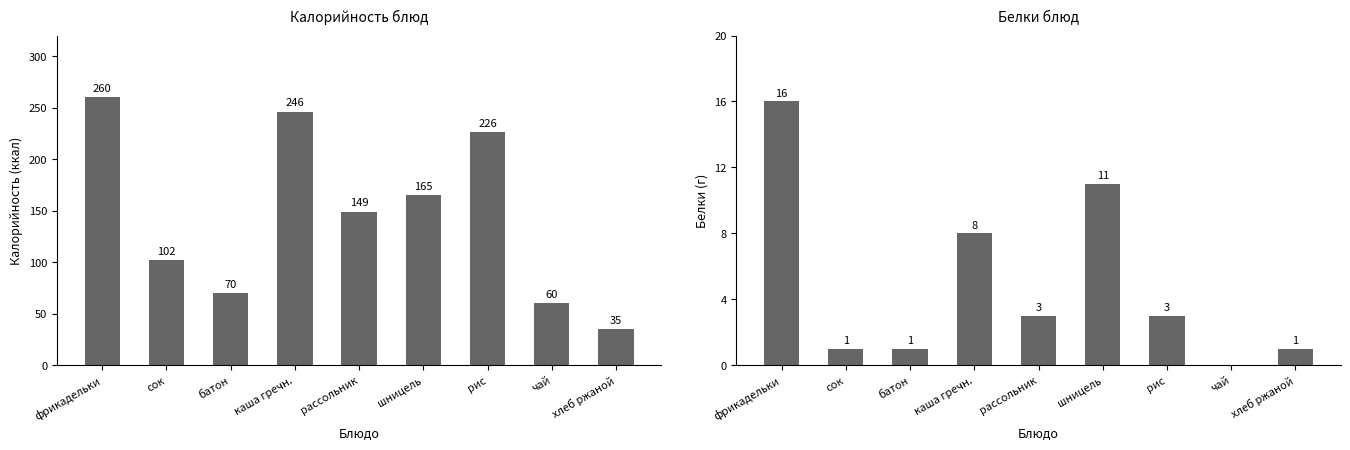

What is the difference between the highest and lowest values at батон?

69